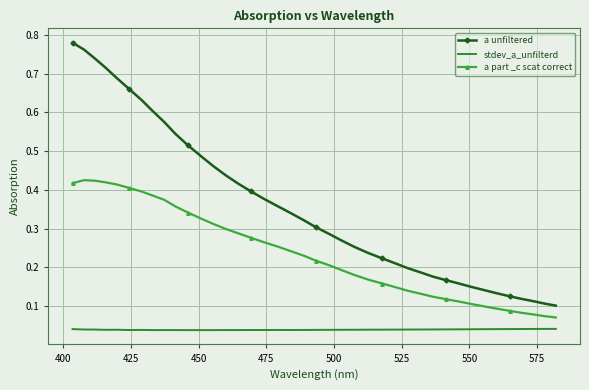

True or false: stdev_a_unfilterd and a unfiltered cross at least once.

False